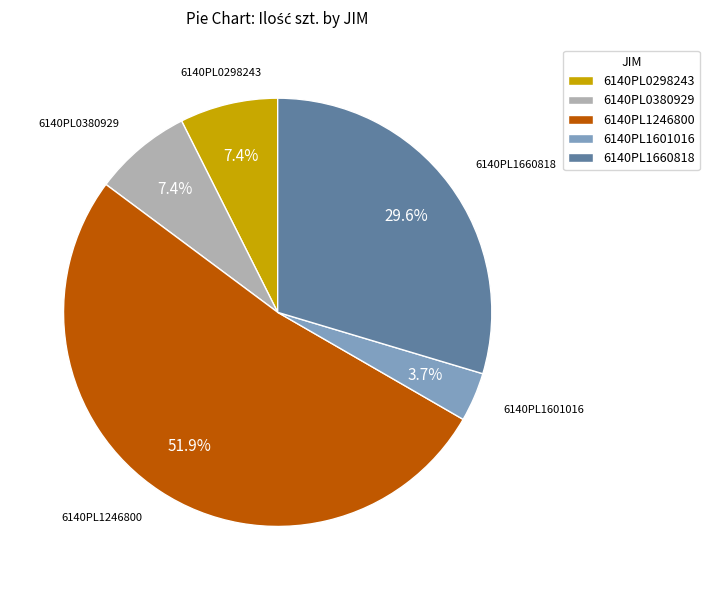

Is there a majority slice in this chart?

Yes